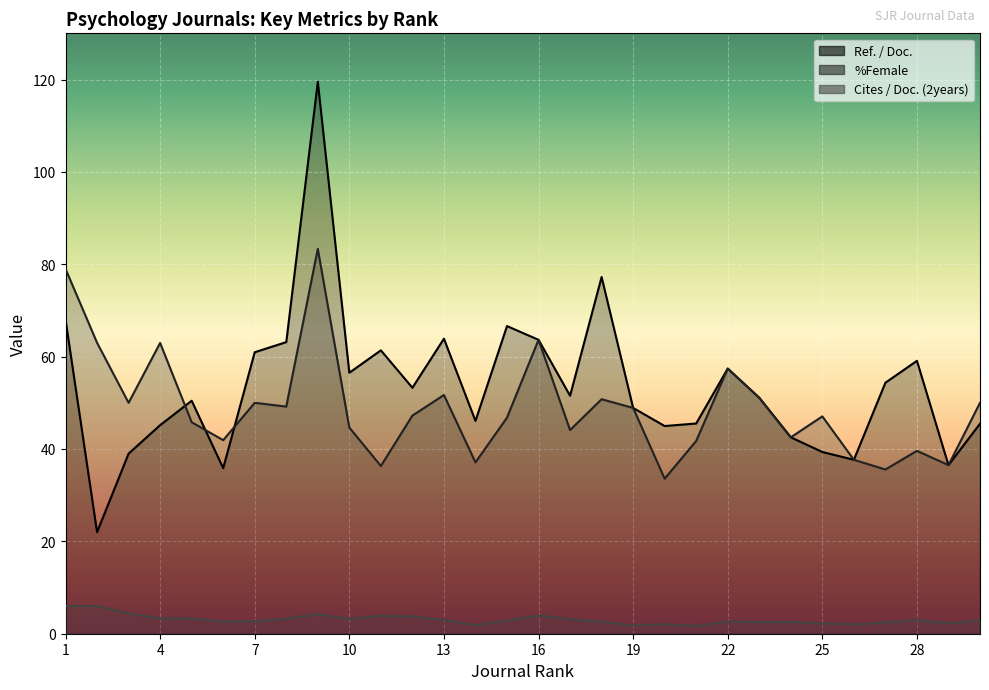

Reading left to right, list all the values displayed in this chart.

Ref. / Doc.: 1=68.0	2=22.0	3=39.0	4=45.2	5=50.5	6=35.9	7=61.0	8=63.1	9=119.5	10=56.5	11=61.4	12=53.3	13=63.9	14=46.1	15=66.6	16=63.6	17=51.5	18=77.2	19=48.9	20=45.0	21=45.5	22=57.4	23=51.1	24=42.5	25=39.4	26=37.7	27=54.4	28=59.1	29=36.5	30=45.5
%Female: 1=79.0	2=63.0	3=50.0	4=63.0	5=45.8	6=41.9	7=50.0	8=49.2	9=83.3	10=44.6	11=36.3	12=47.2	13=51.7	14=37.1	15=46.8	16=63.6	17=44.1	18=50.8	19=48.9	20=33.6	21=41.8	22=57.4	23=51.1	24=42.5	25=47.1	26=37.7	27=35.6	28=39.6	29=36.5	30=50.0
Cites / Doc. (2years): 1=6.0	2=6.0	3=4.4	4=3.3	5=3.3	6=2.6	7=2.7	8=3.2	9=4.2	10=3.2	11=3.9	12=3.7	13=3.0	14=1.8	15=2.9	16=3.9	17=3.2	18=2.6	19=1.8	20=2.1	21=1.7	22=2.7	23=2.5	24=2.5	25=2.2	26=2.0	27=2.4	28=3.0	29=2.2	30=3.0